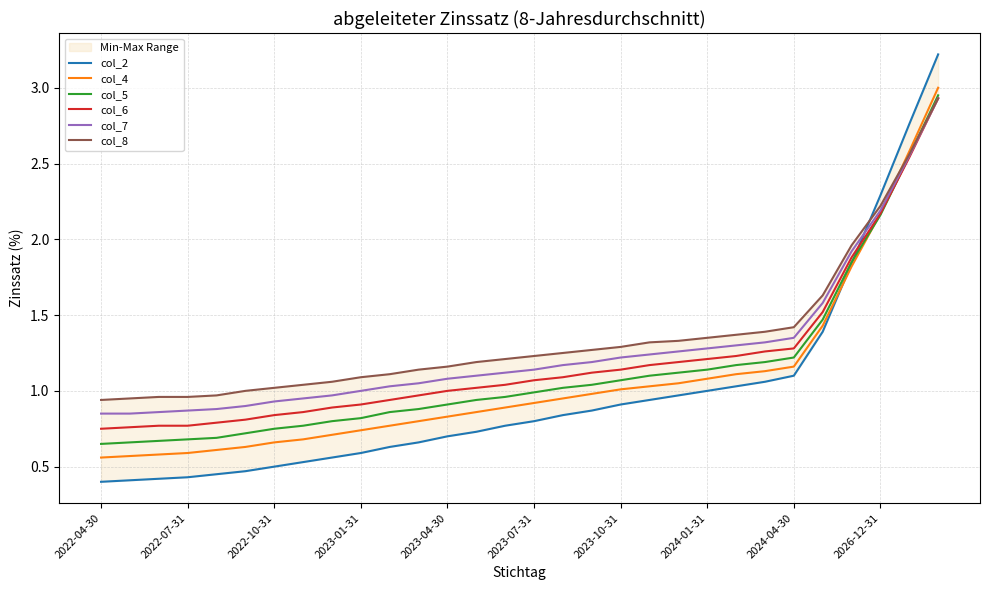

The value of col_2 at 20 is 1.0. True or false?

True